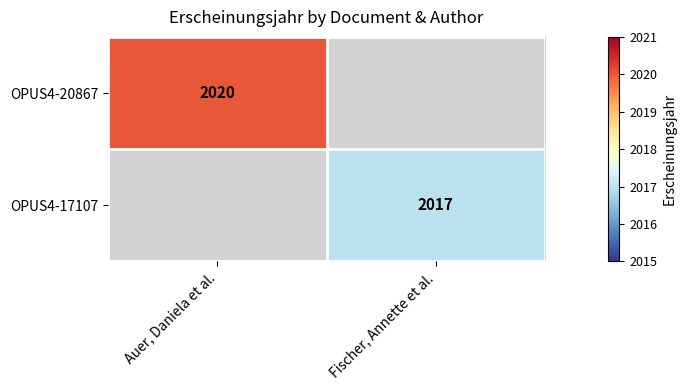

True or false: OPUS4-17107 has a value of 2675 at Fischer, Annette et al..

False